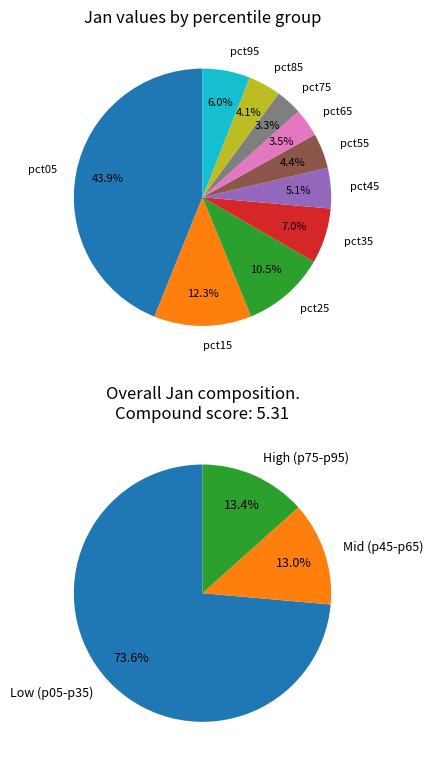

Combined, what portion of the pie is values_jan and 4?

49.0%